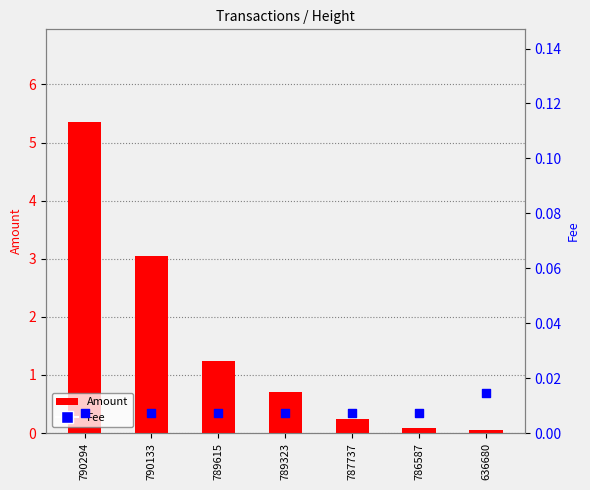

What is the total value across all series at 789615?

1.2